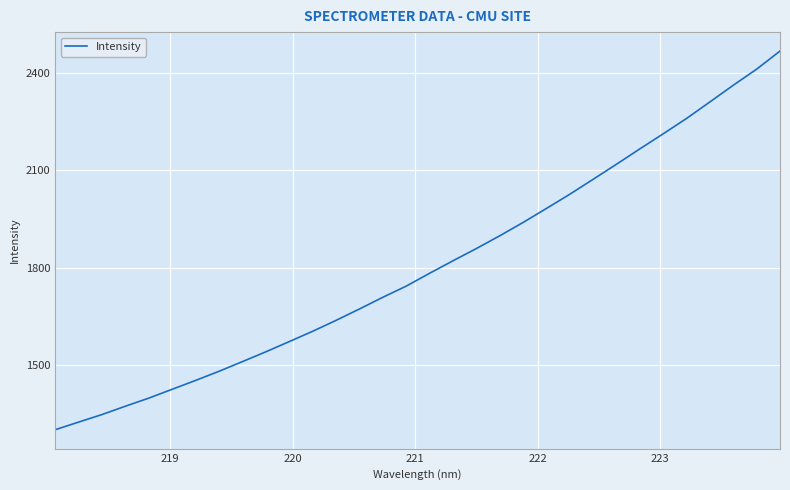

What is the difference between the maximum and minimum values?

1168.1